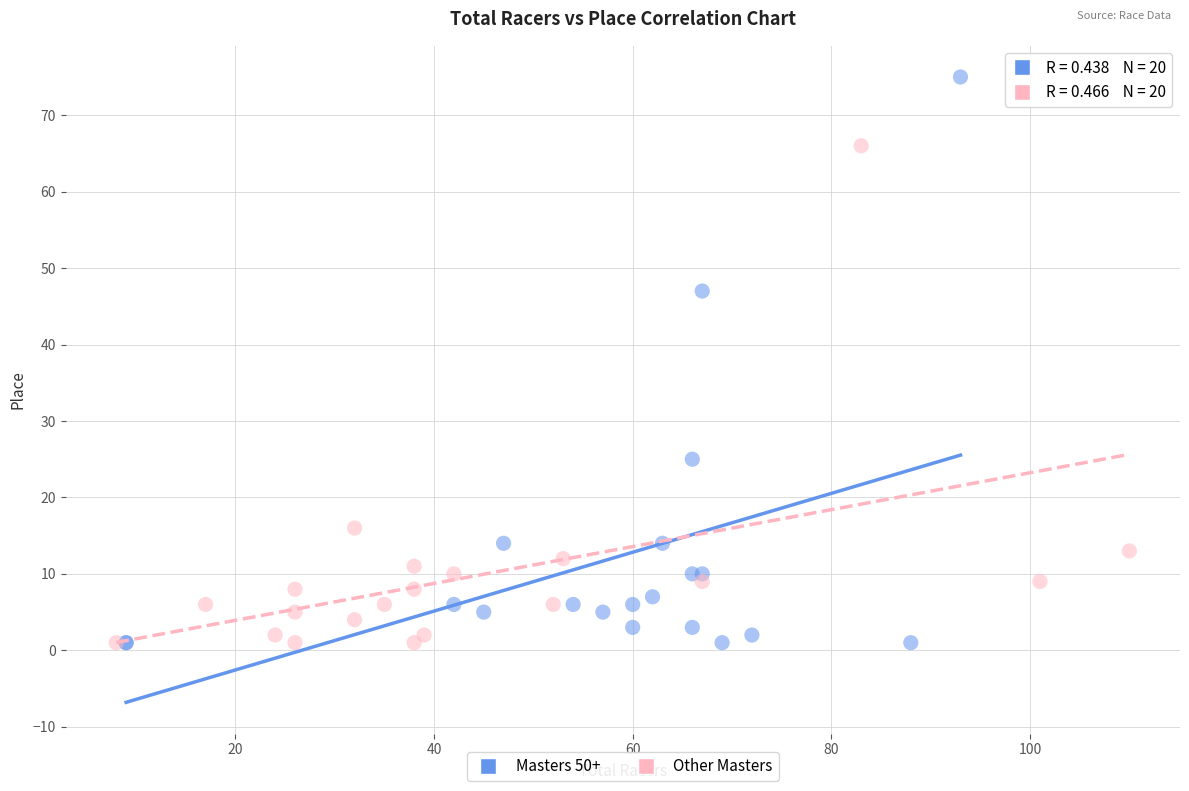

Which series reaches the maximum Y coordinate?

Masters 50+